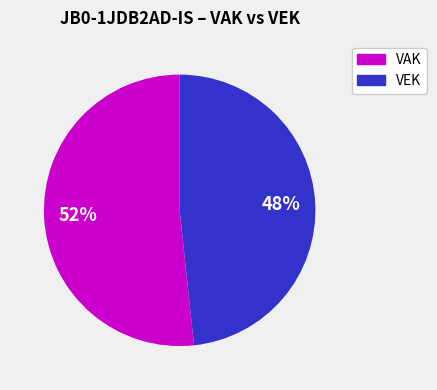

Is there a majority slice in this chart?

Yes